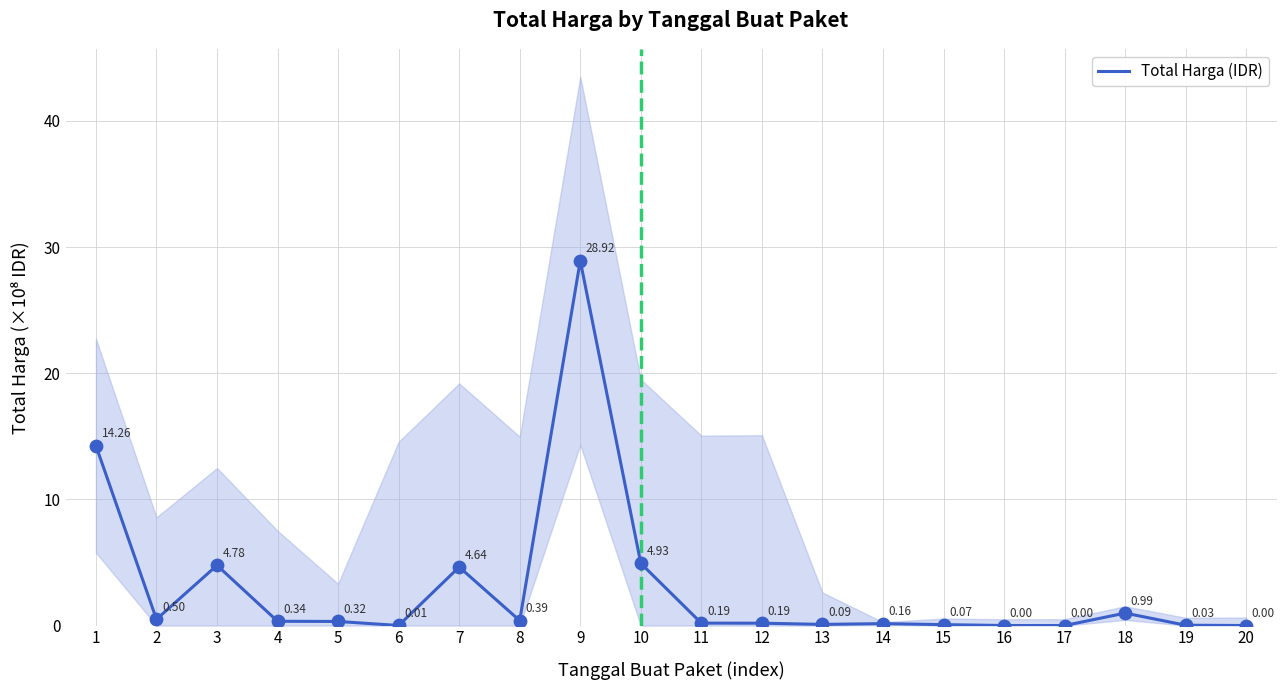

What is the change in value from 18 to 19?

-1.0